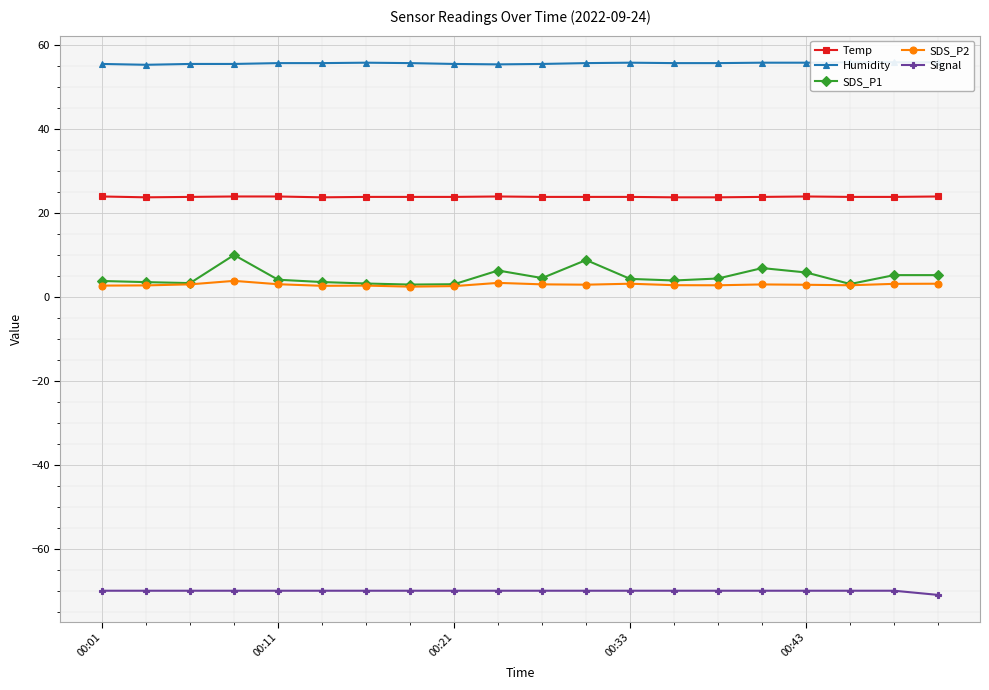

What is the total value across all series at 14?

16.9